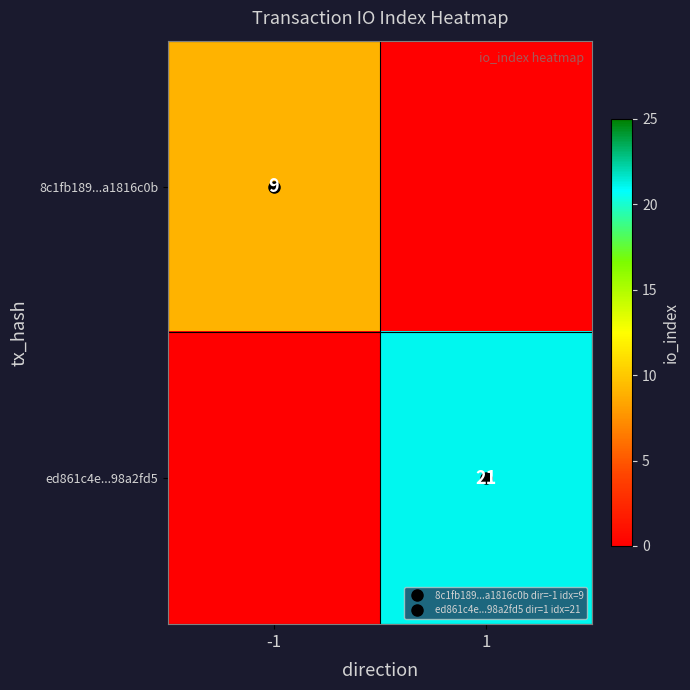

What is the sum of the 8c1fb189...a1816c0b values at 1 and -1?

9